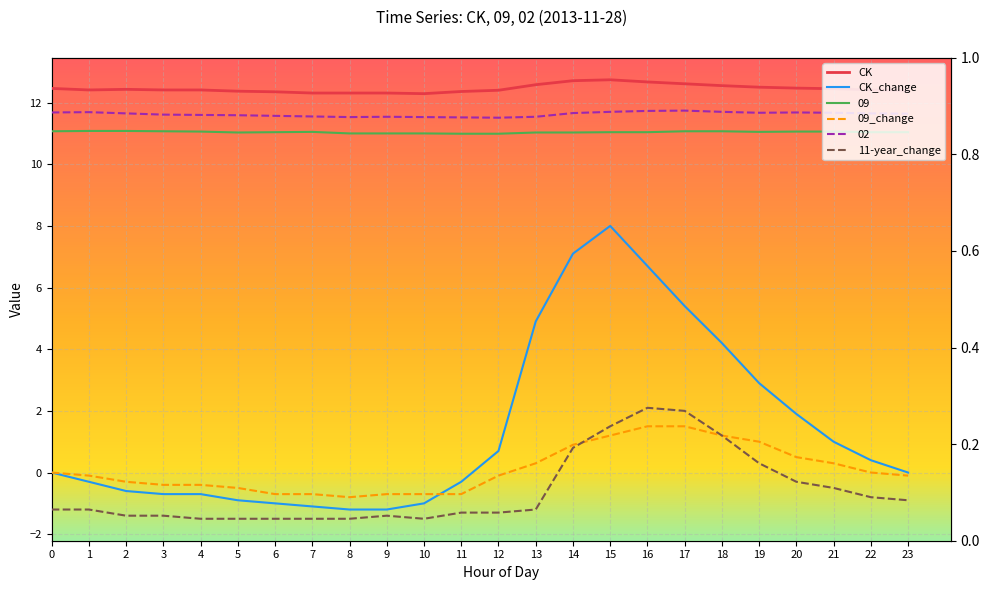

True or false: 09 and 02 cross at least once.

False